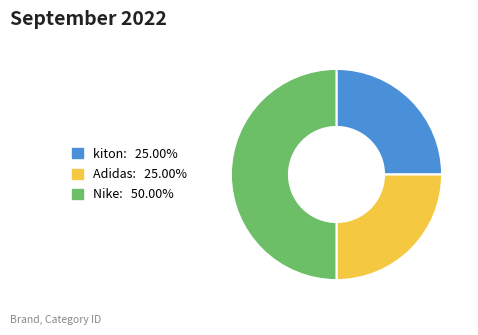

Count the number of slices in the pie.

3